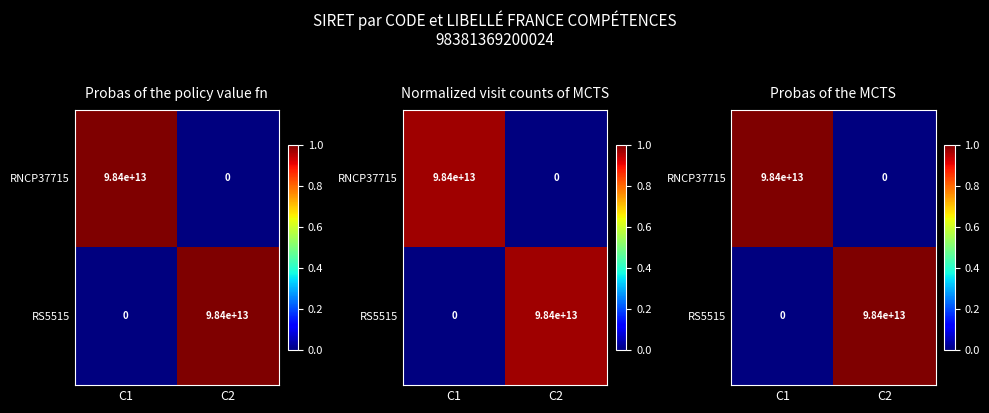

True or false: RNCP37715 has a value of 1 at C1.

False